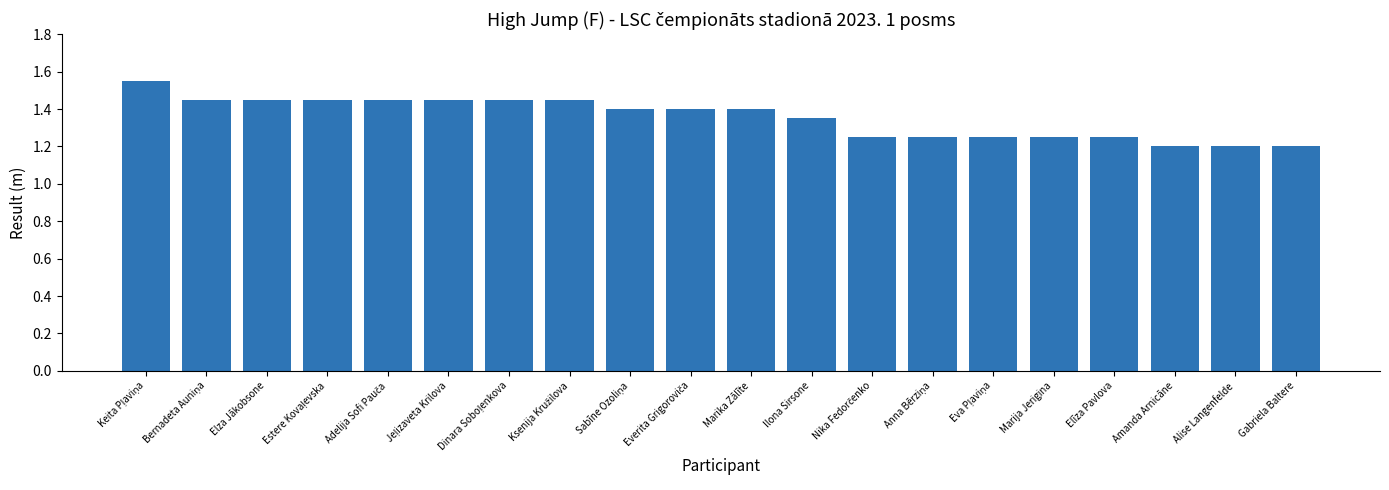

Is it true that the value at Marika Zālīte is 0.4?

False